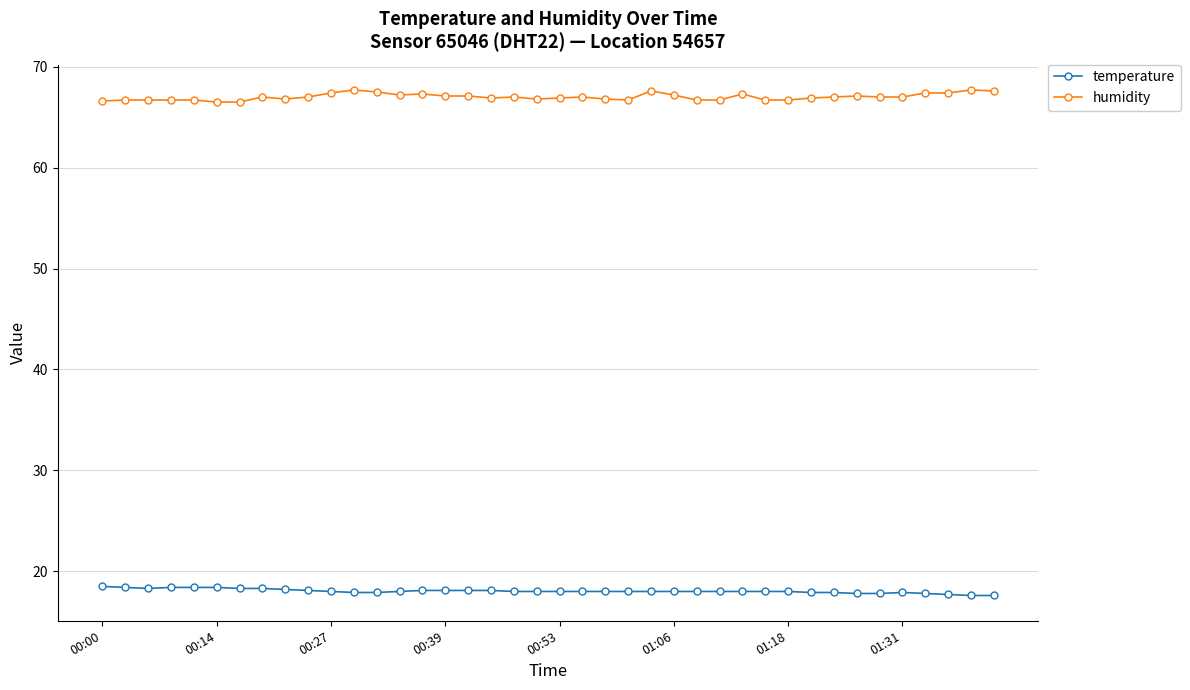

True or false: humidity has more than 1 points higher than both neighbors.

True